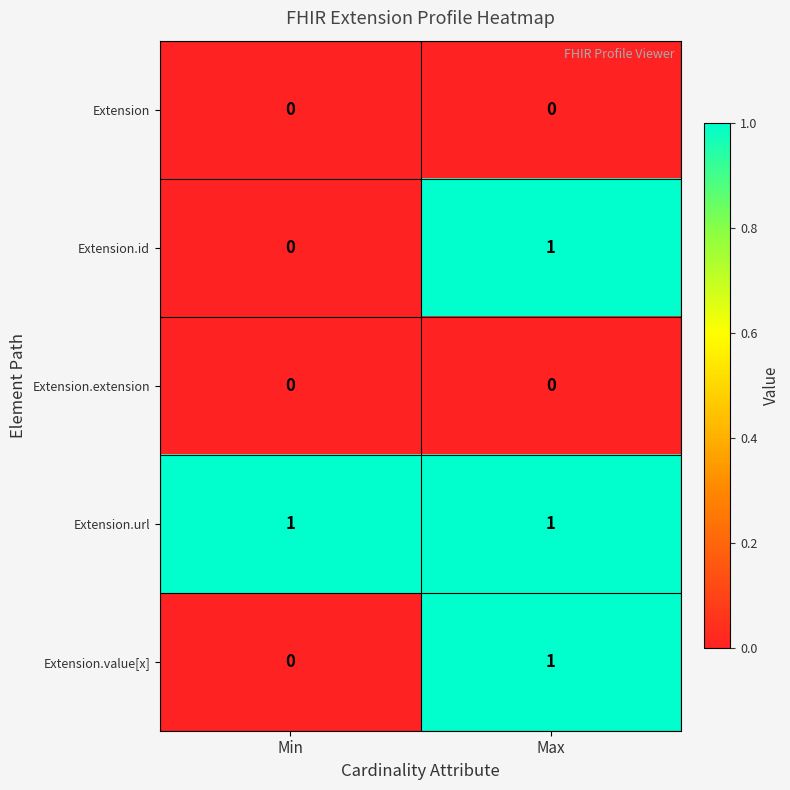

Which series has the largest total across all categories?

Extension.url